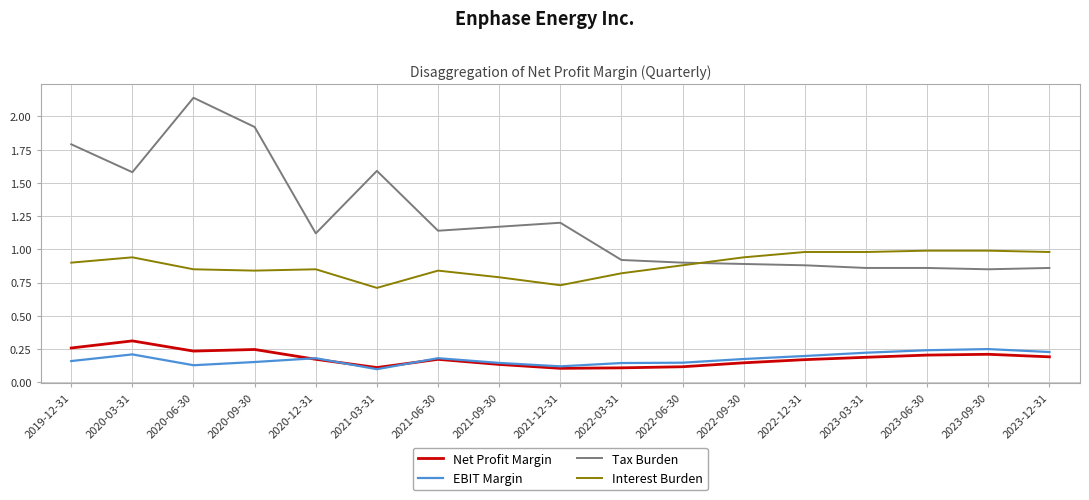

True or false: Net Profit Margin and Tax Burden cross at least once.

False